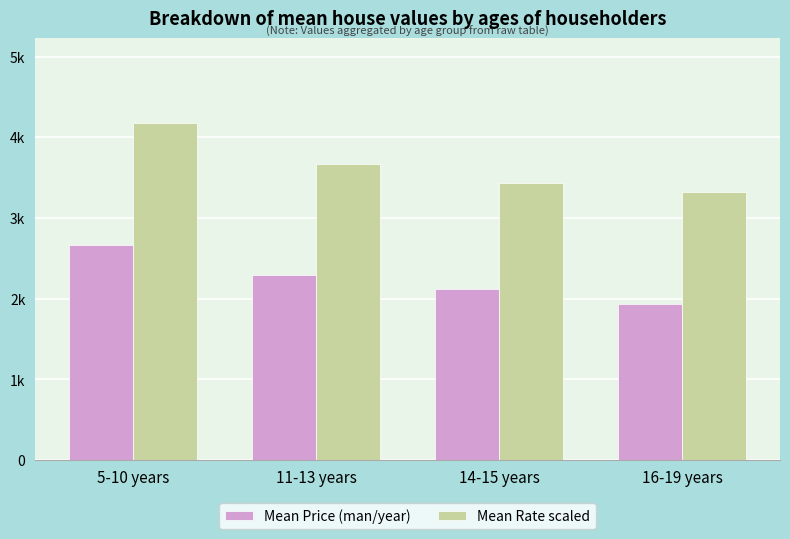

What are all the series names shown in the legend?

Mean Price (man/year), Mean Rate scaled